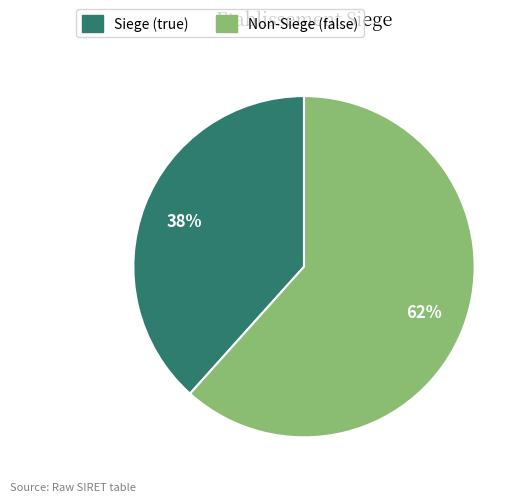

To the nearest percent, what is the average slice percentage?

50%